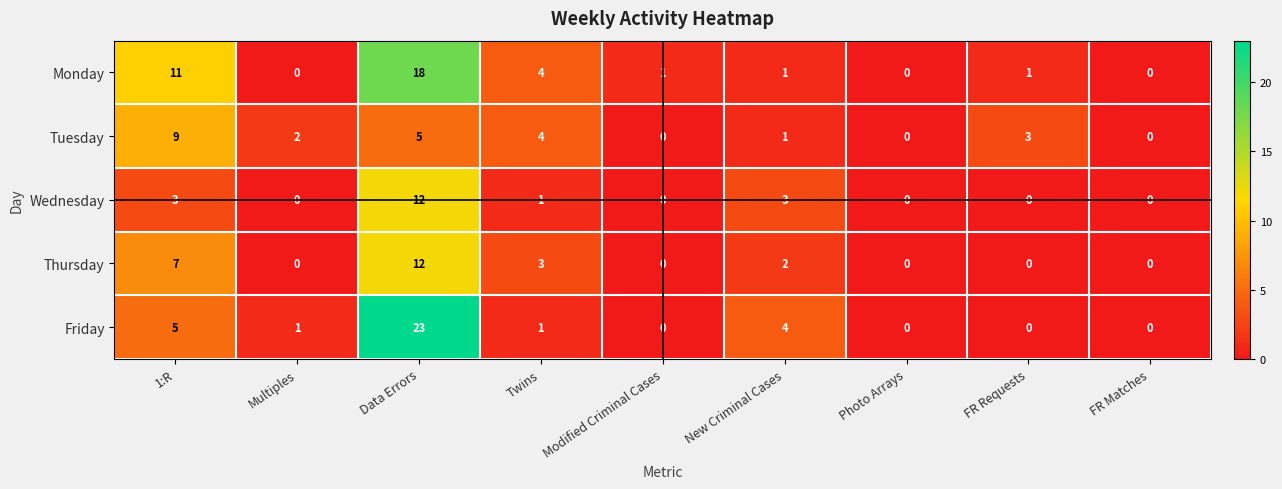

The value of Tuesday at Twins is 4. True or false?

True